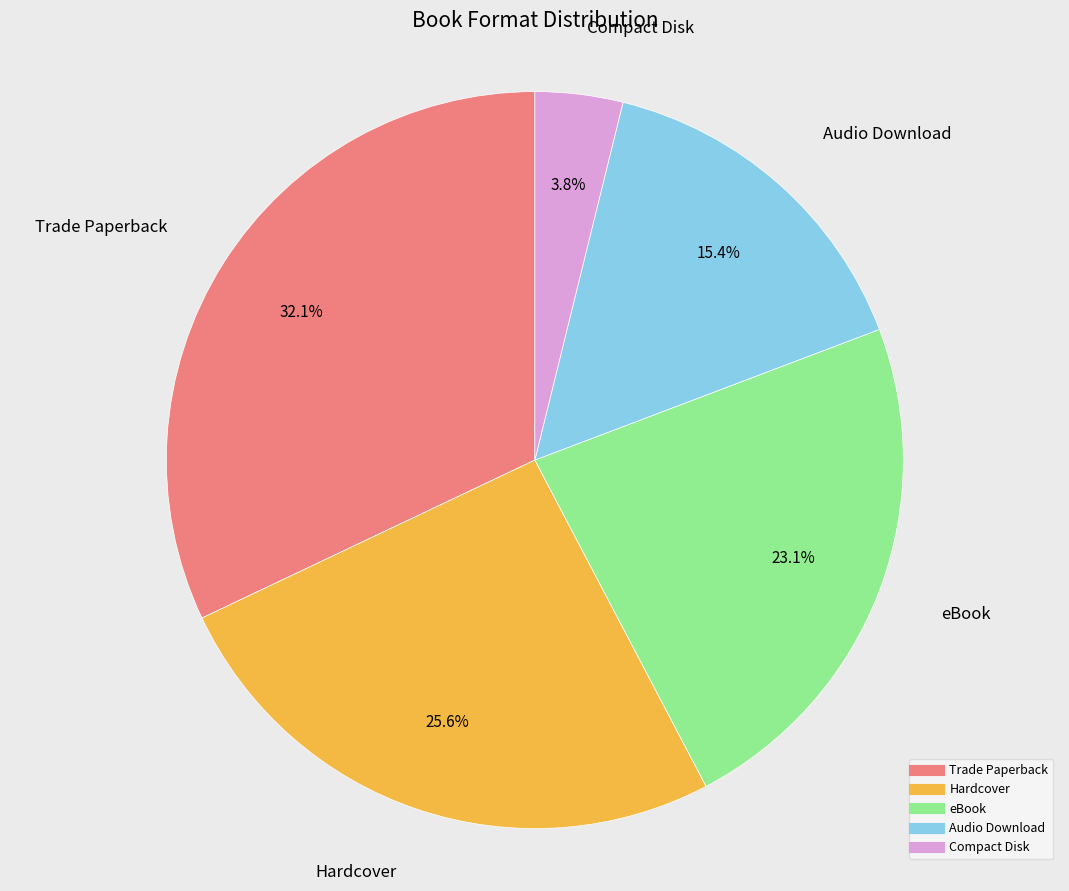

Is eBook the majority of the pie?

No